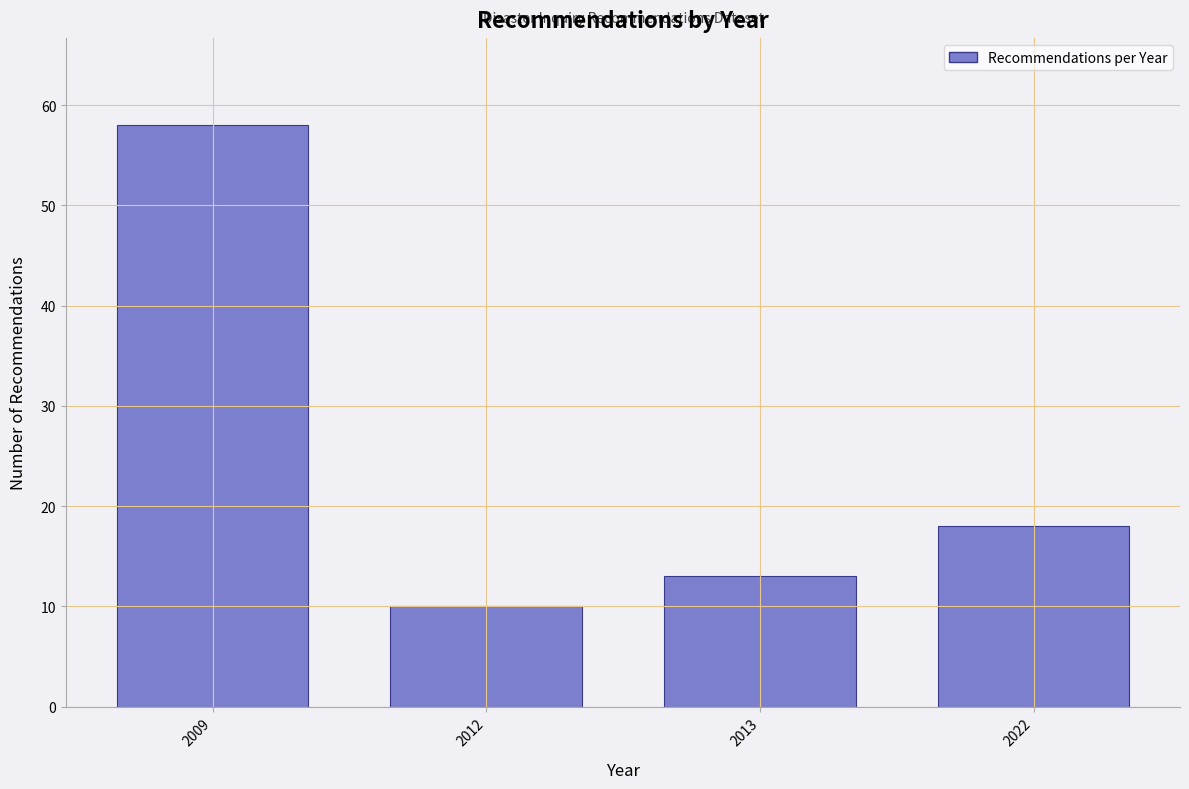

Reading left to right, extract all data points from this chart.

58	10	13	18